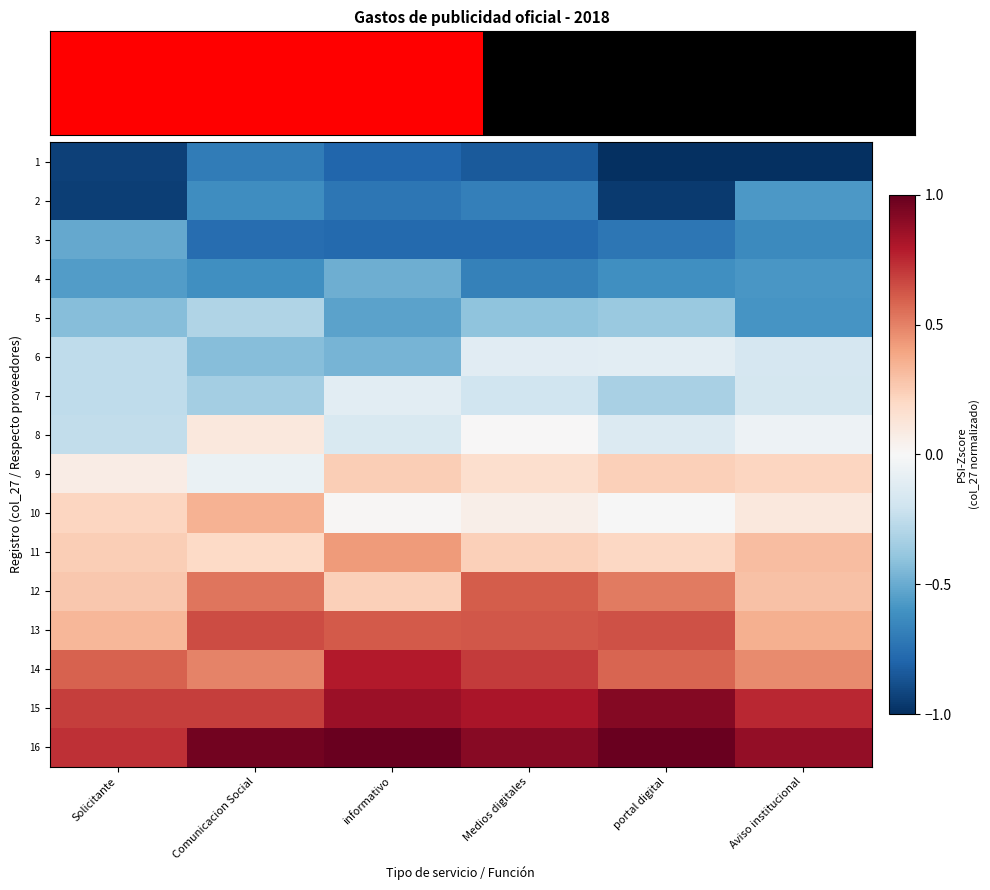

What is the maximum value shown in the chart?

1.0